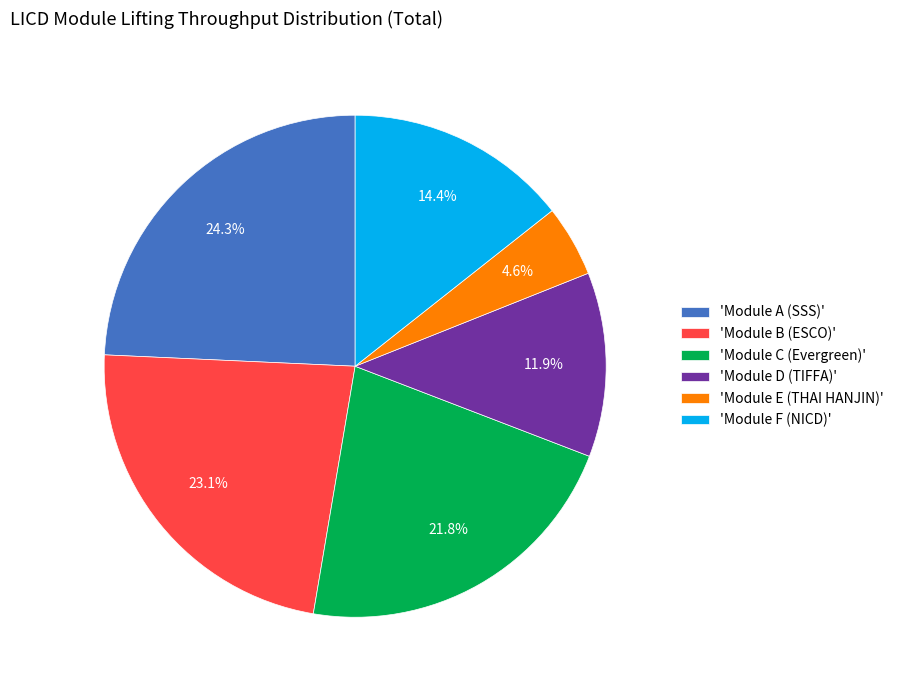

Does any single category account for the majority?

No